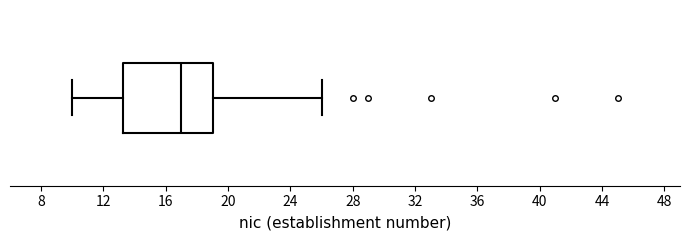

Where is the left edge of the box on the x-axis? The values are not printed on the chart, so give them approximately, as read against the axis.

13.5